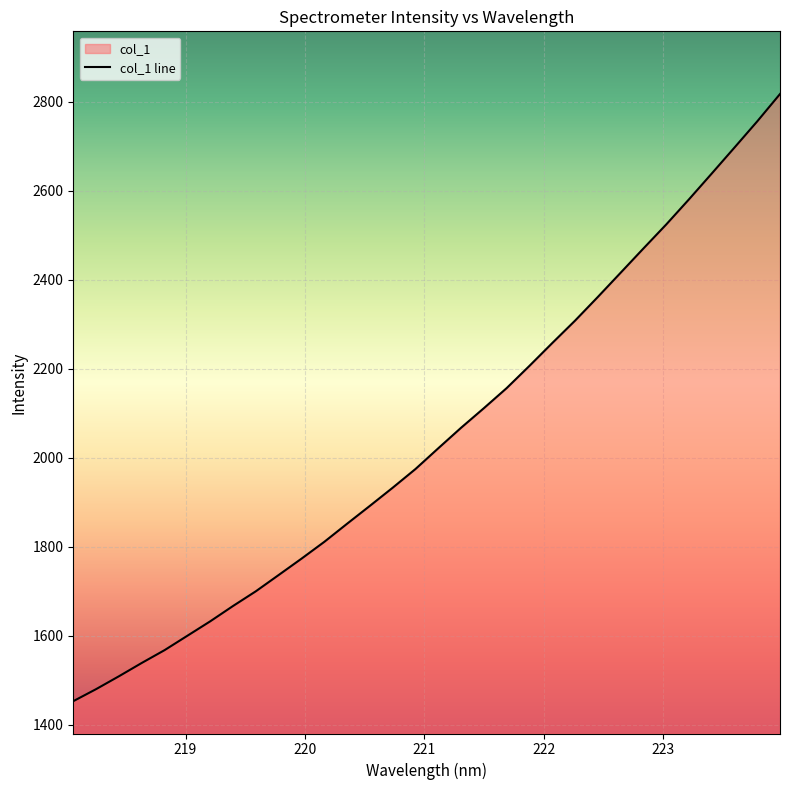

What is the difference between the maximum and minimum values?

1364.6